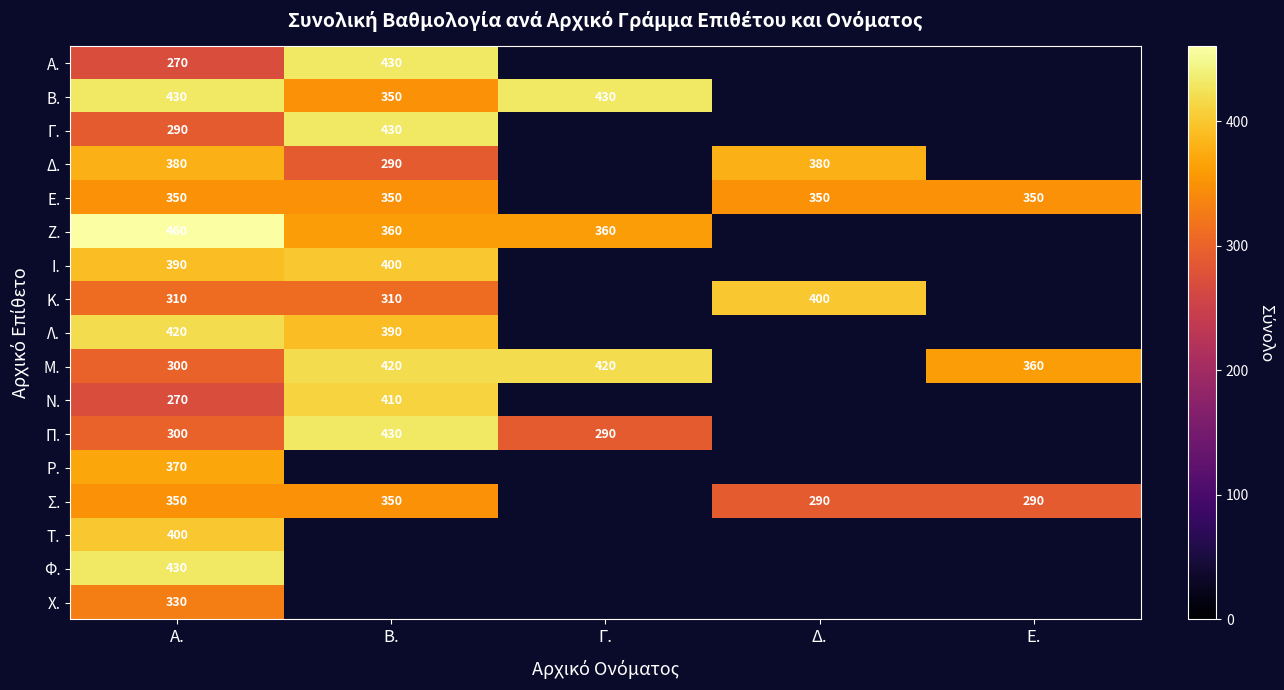

At which category is the sum across all series the highest?

Α.